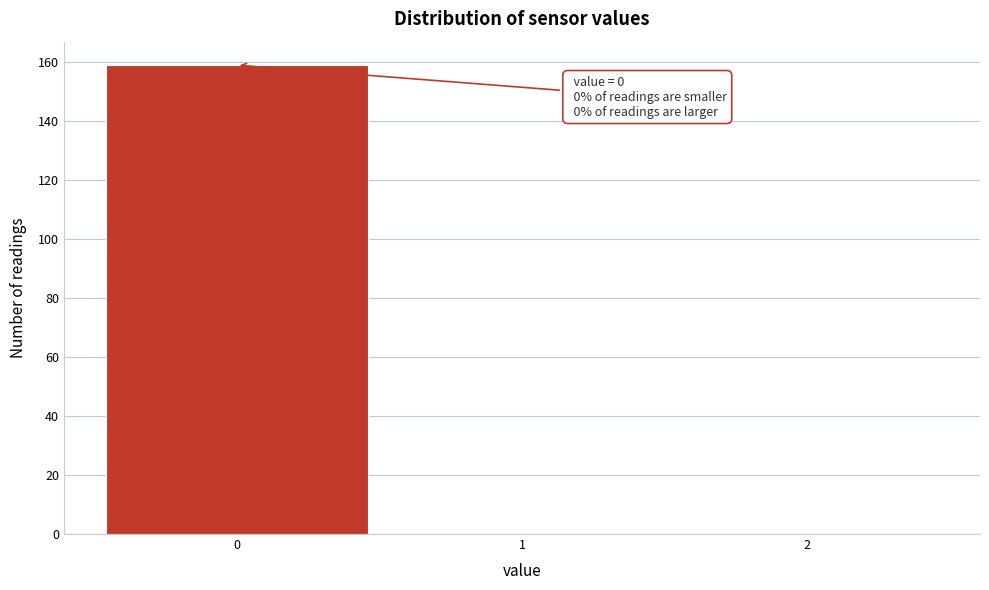

Which range on the x-axis has the tallest bar?

-0.5 to 0.5